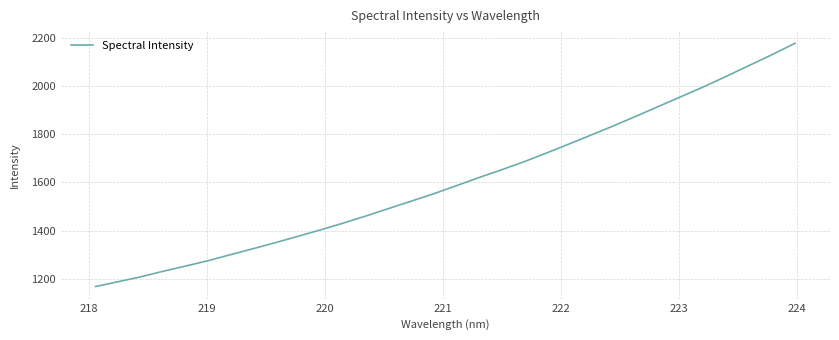

What is the difference between the maximum and minimum values?

1007.8